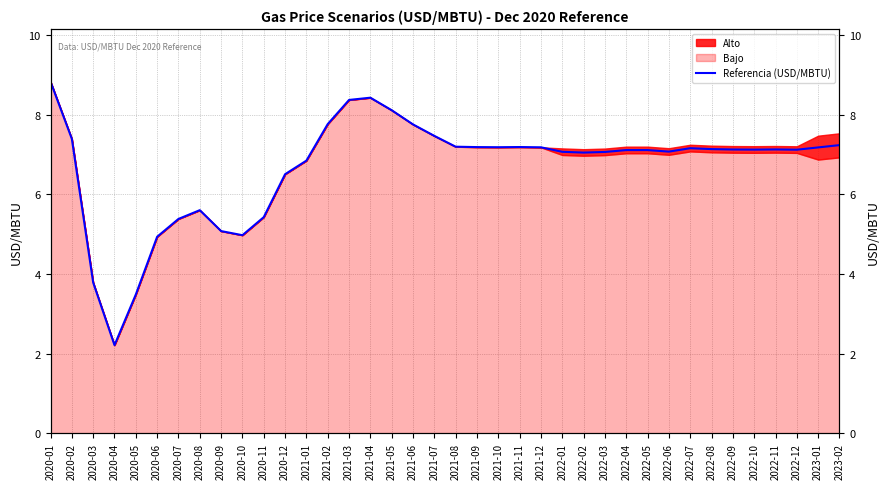

Rank the categories by value from lowest to highest.

2020-04, 2020-05, 2020-03, 2020-06, 2020-10, 2020-09, 2020-07, 2020-11, 2020-08, 2020-12, 2021-01, 2022-02, 2022-03, 2022-01, 2022-06, 2022-05, 2022-04, 2022-12, 2022-10, 2022-09, 2022-11, 2022-08, 2022-07, 2023-01, 2021-12, 2021-10, 2021-09, 2021-11, 2021-08, 2023-02, 2020-02, 2021-07, 2021-06, 2021-02, 2021-05, 2021-03, 2021-04, 2020-01